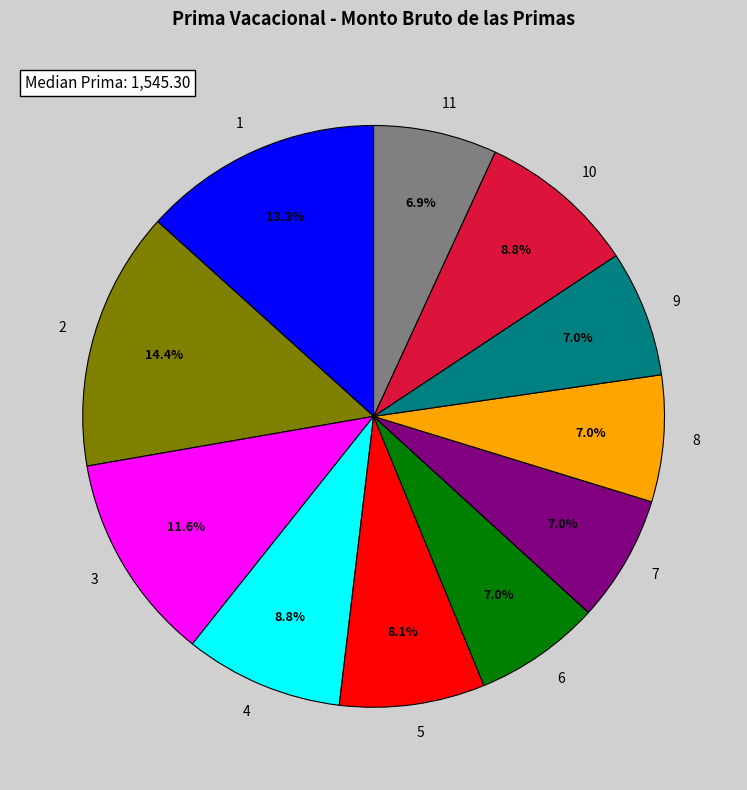

Is the sum of 7 and 8 greater than half?

No